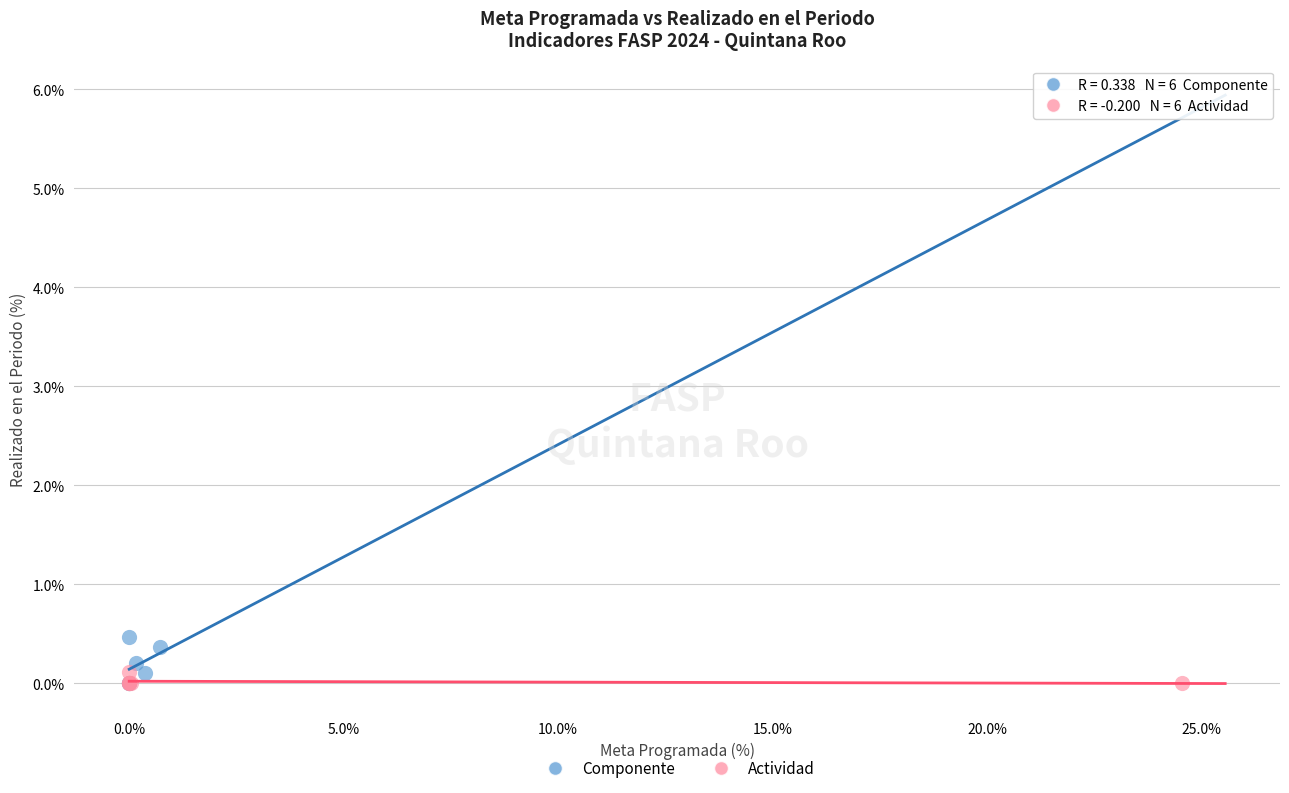

Which series has the widest spread of Y values?

Componente